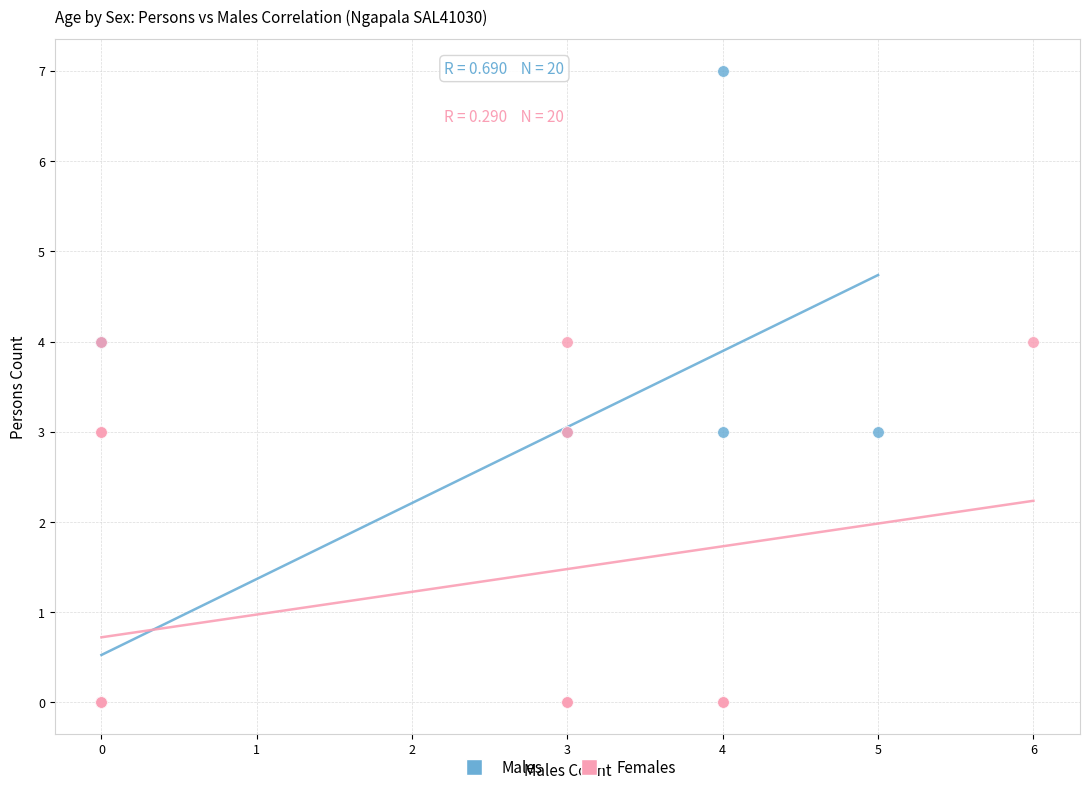

Which series contains the highest Y value?

Males